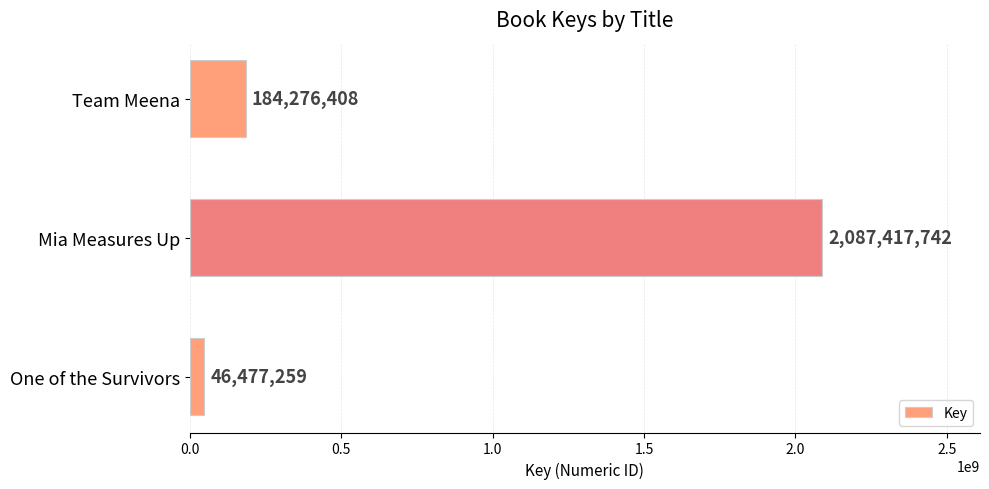

Reading top to bottom, extract all data points from this chart.

184276408	2087417742	46477259